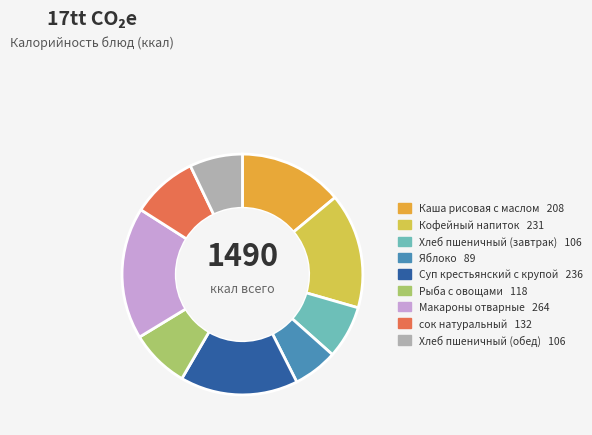

Is the sum of Макароны отварные and Кофейный напиток greater than half?

No